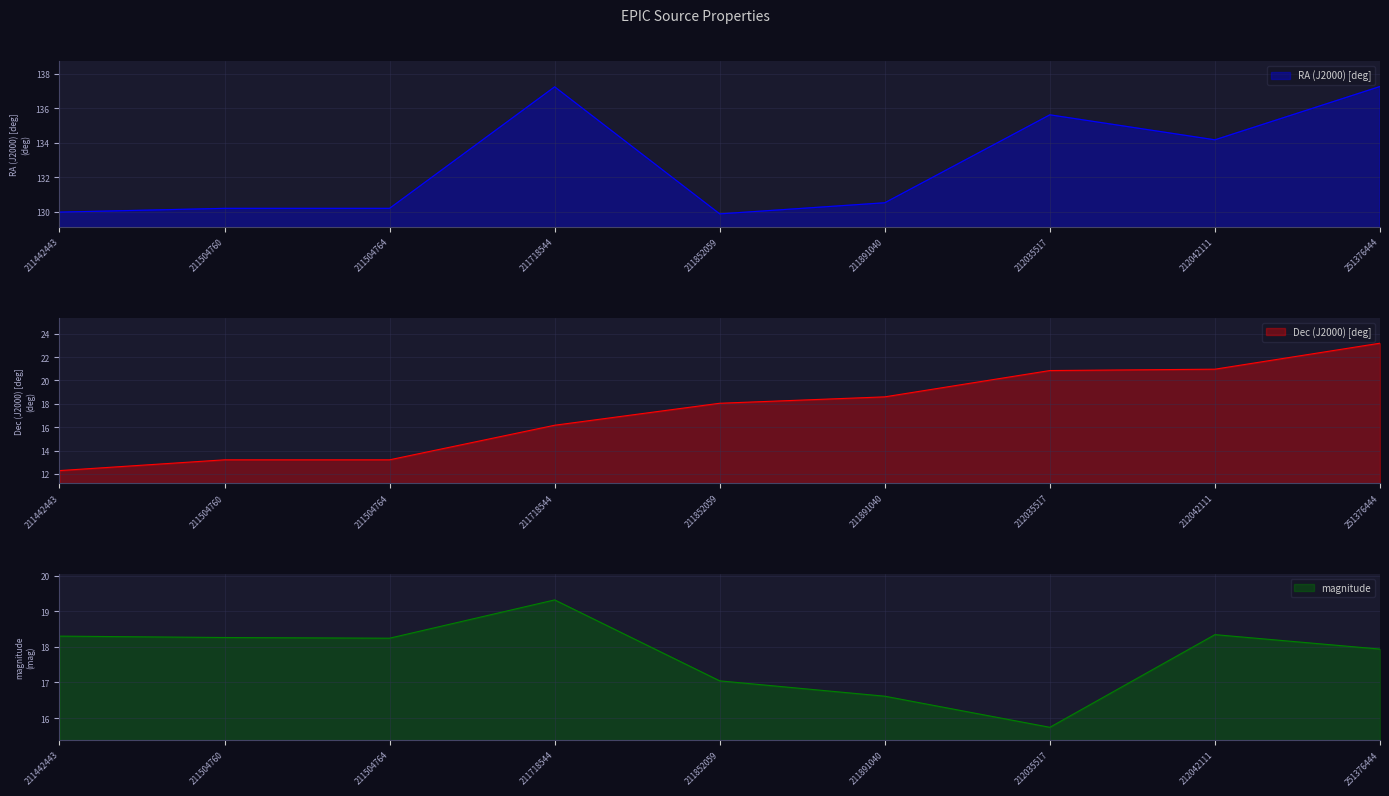

Is it true that magnitude equals 16.6 at 211891040?

True